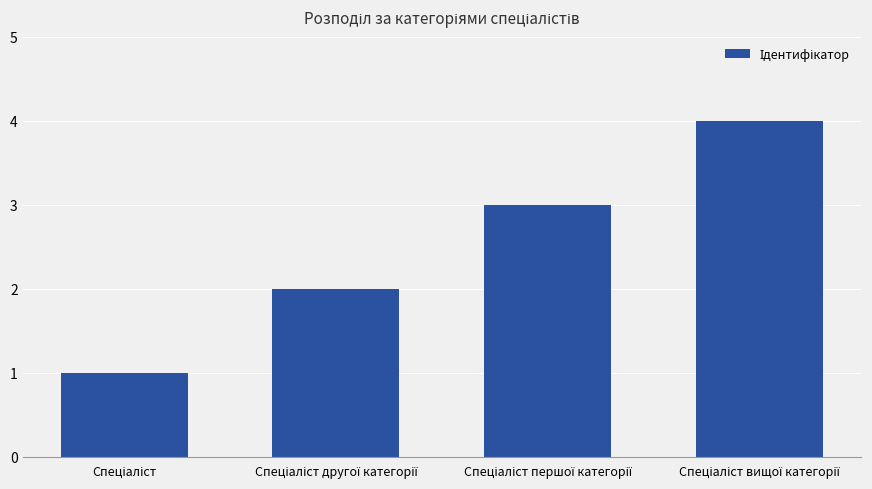

What is the sum of all values?

10